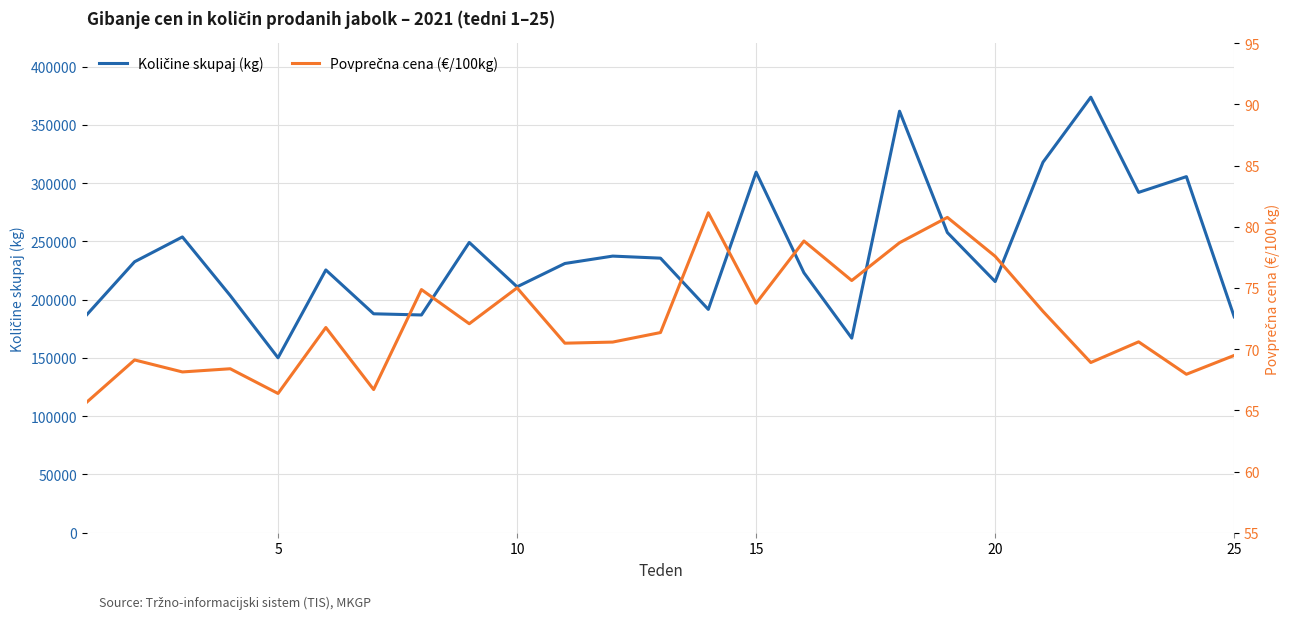

What is the value of the Povprečna cena (€/100kg) point at the 10th from the left?

75.0